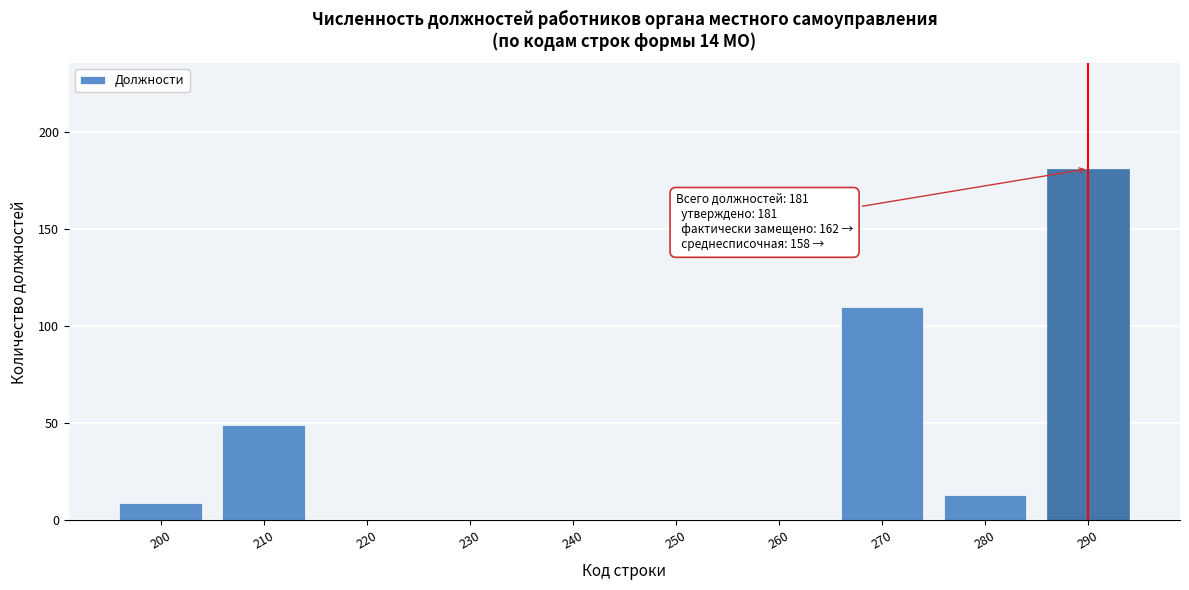

Reading left to right, list all the values displayed in this chart.

200=9	210=49	220=0	230=0	240=0	250=0	260=0	270=110	280=13	290=181